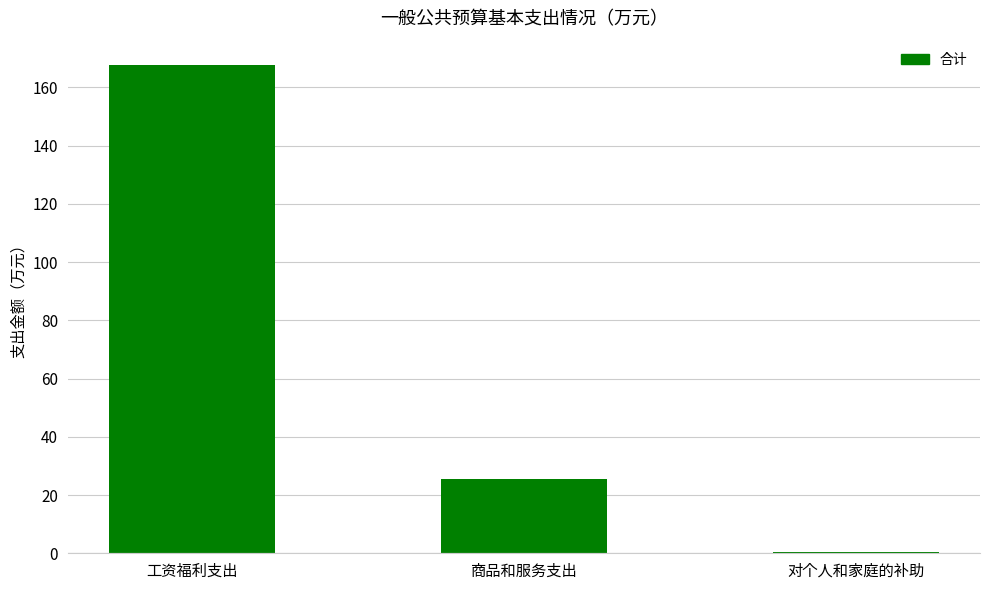

Which label corresponds to the smallest value in the chart?

对个人和家庭的补助